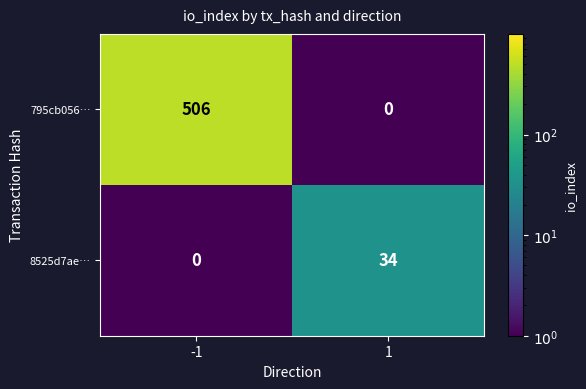

How many categories are shown in the chart?

2